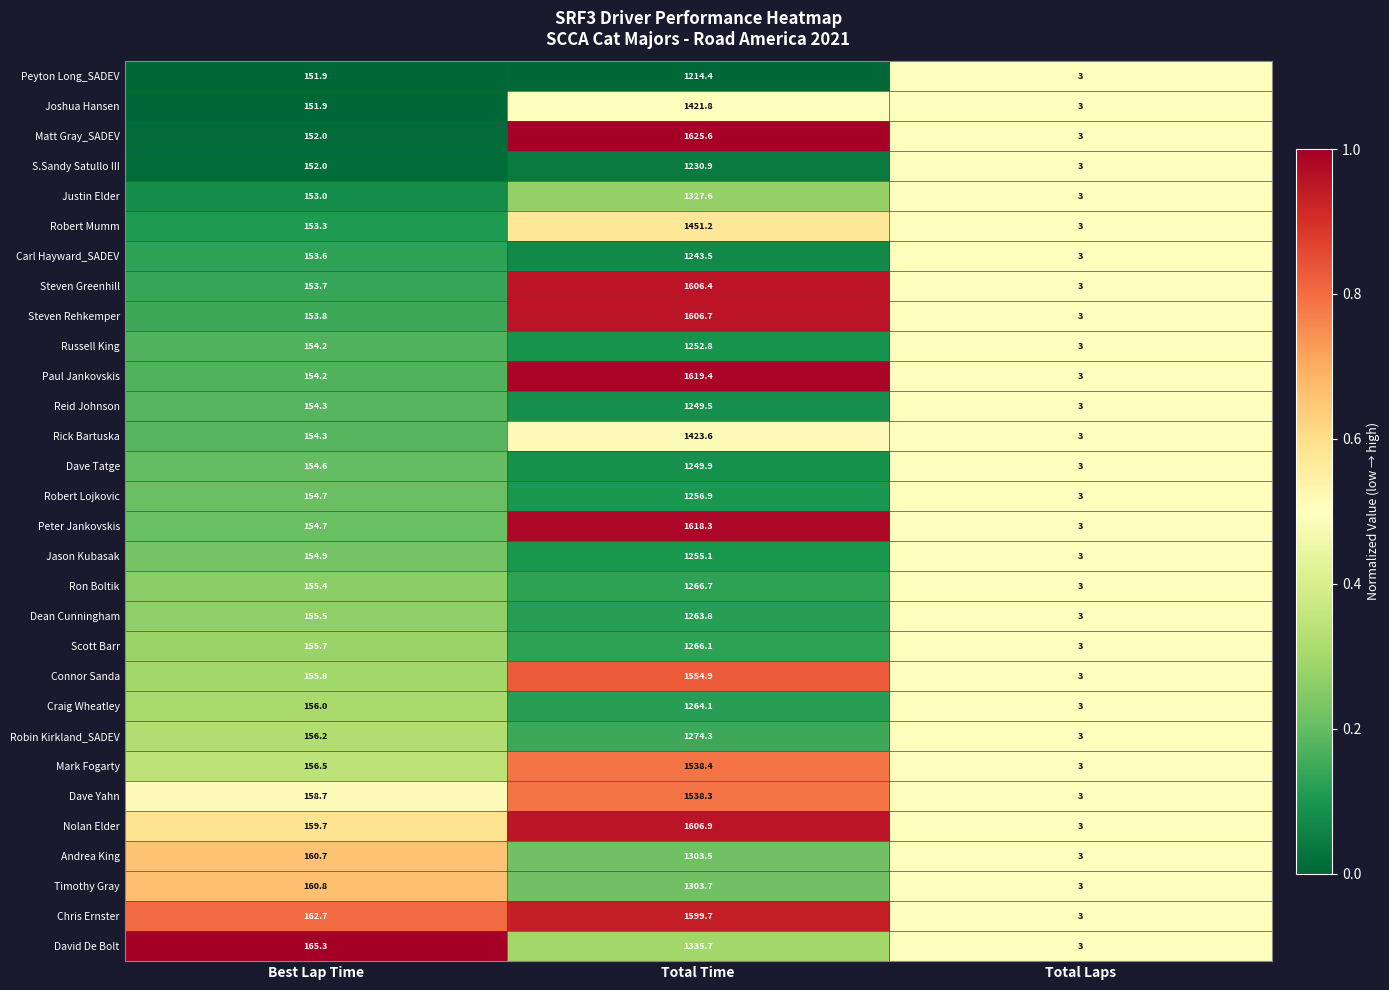

Which series has the largest range (max minus min)?

Matt Gray_SADEV